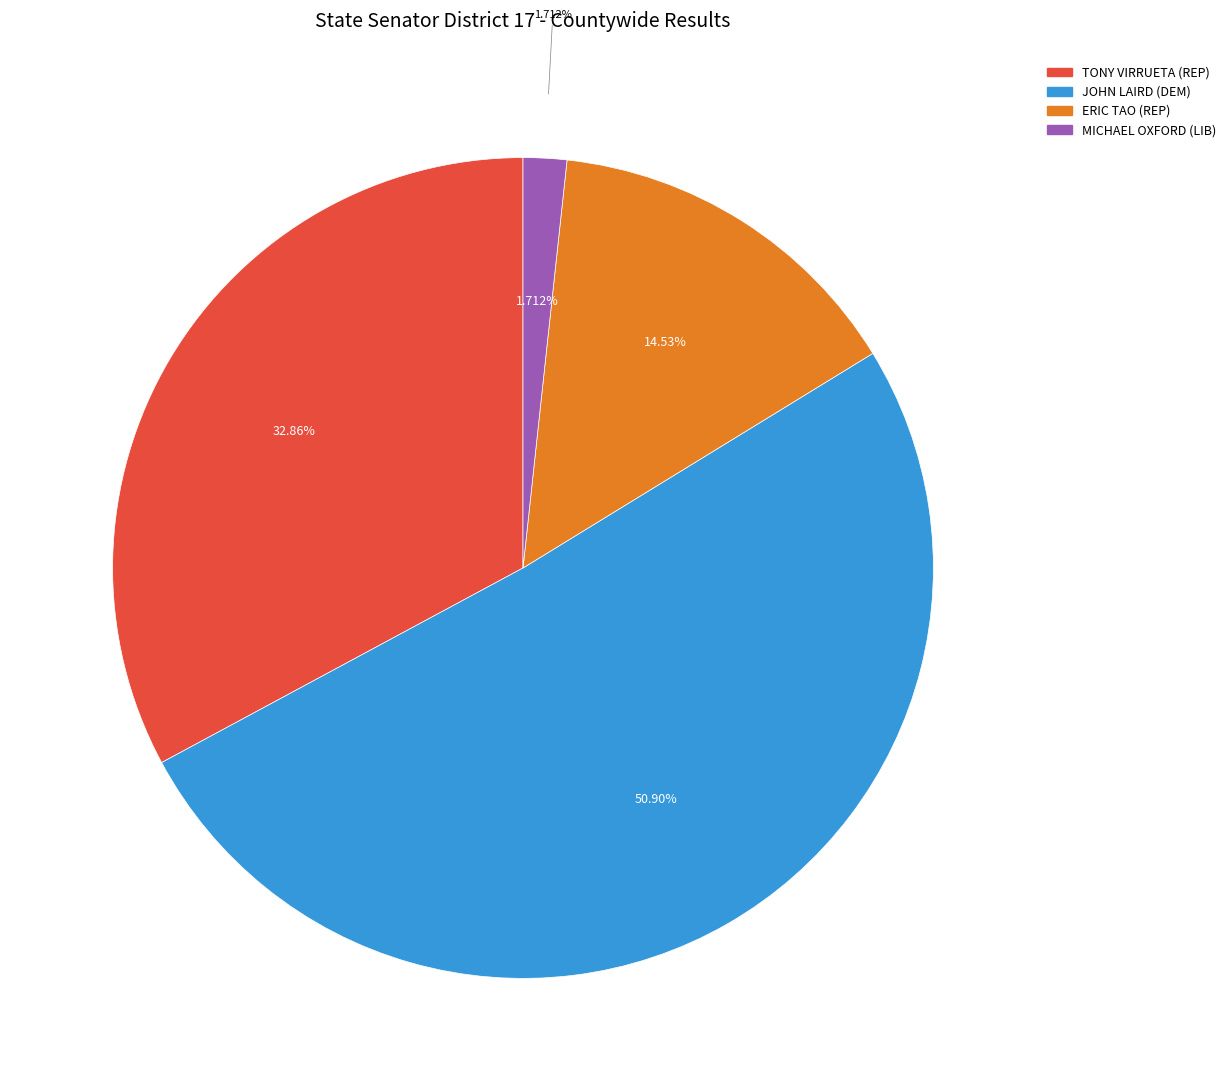

To the nearest percent, what portion does MICHAEL OXFORD (LIB) represent?

2%